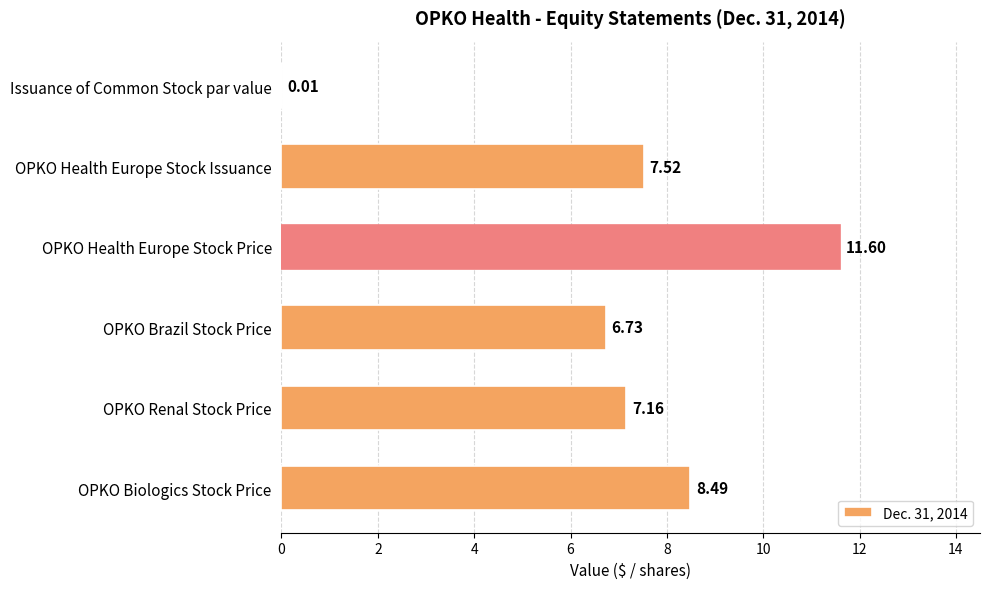

Which category has the highest value across all series?

OPKO Health Europe Stock Price